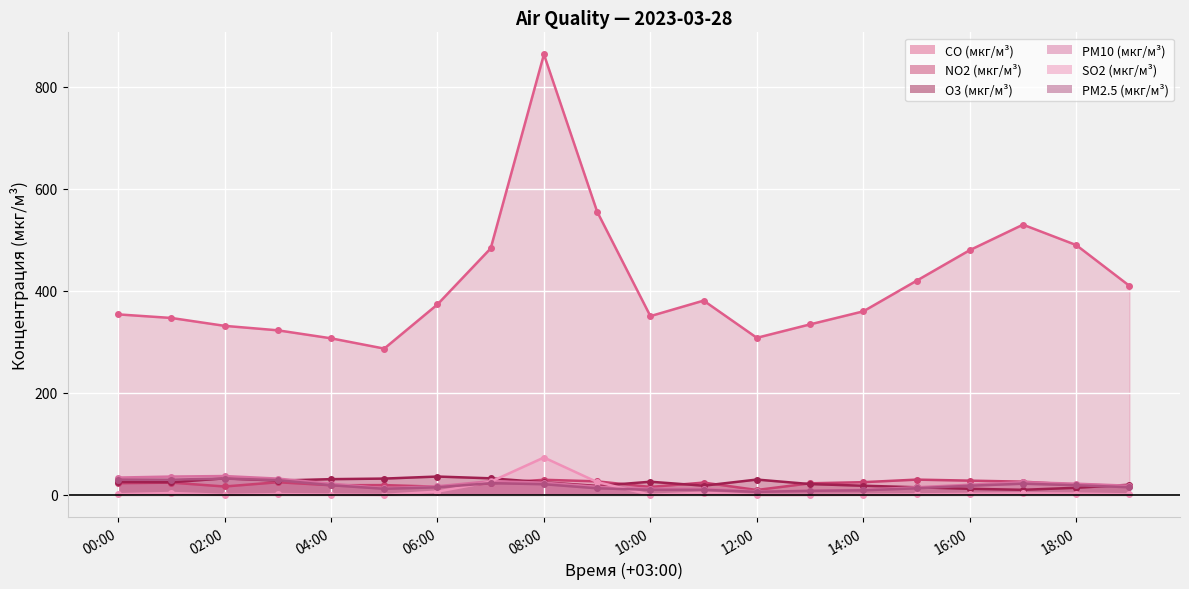

What is the approximate value of PM10 (мкг/м³) at 08:00?

24.0